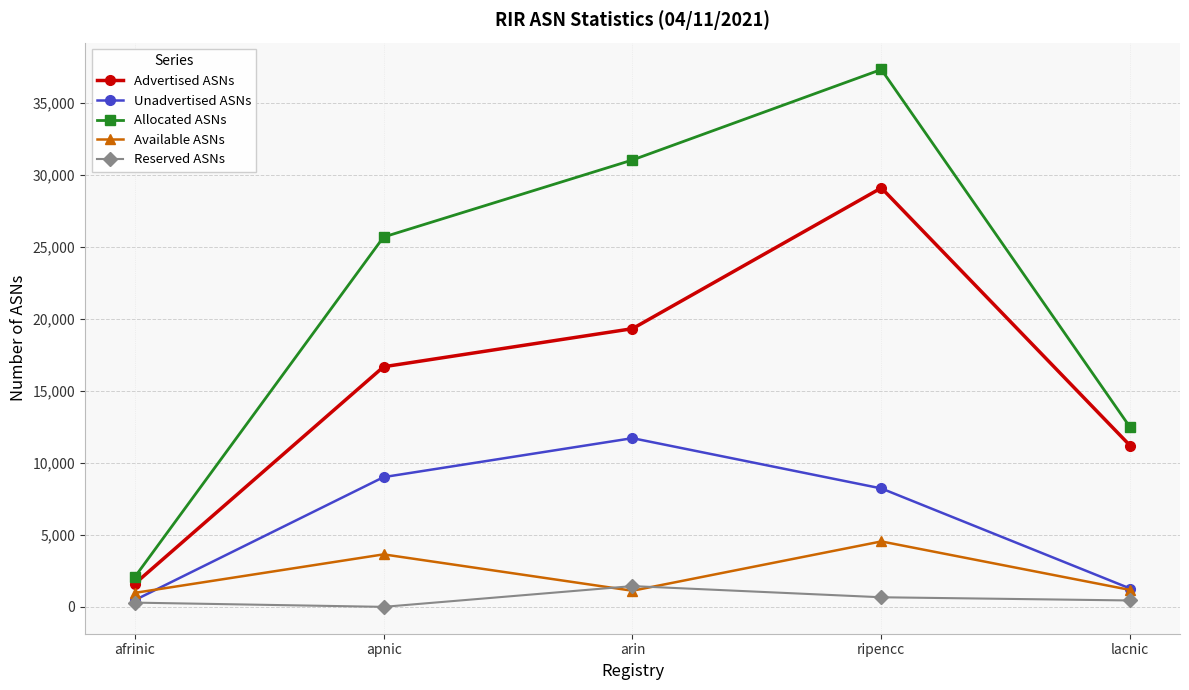

What is the sum of the Available ASNs values at afrinic and apnic?

4616